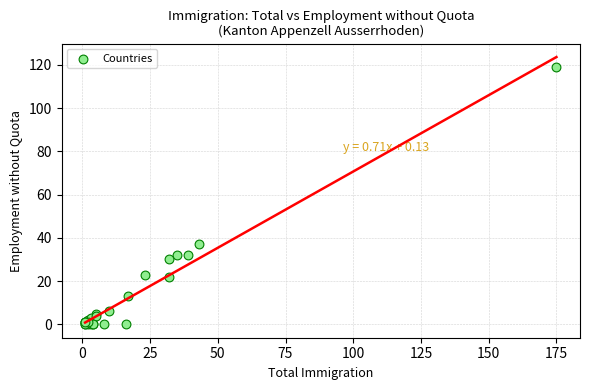

What Y value in the scatter plot is closest to 59?

37